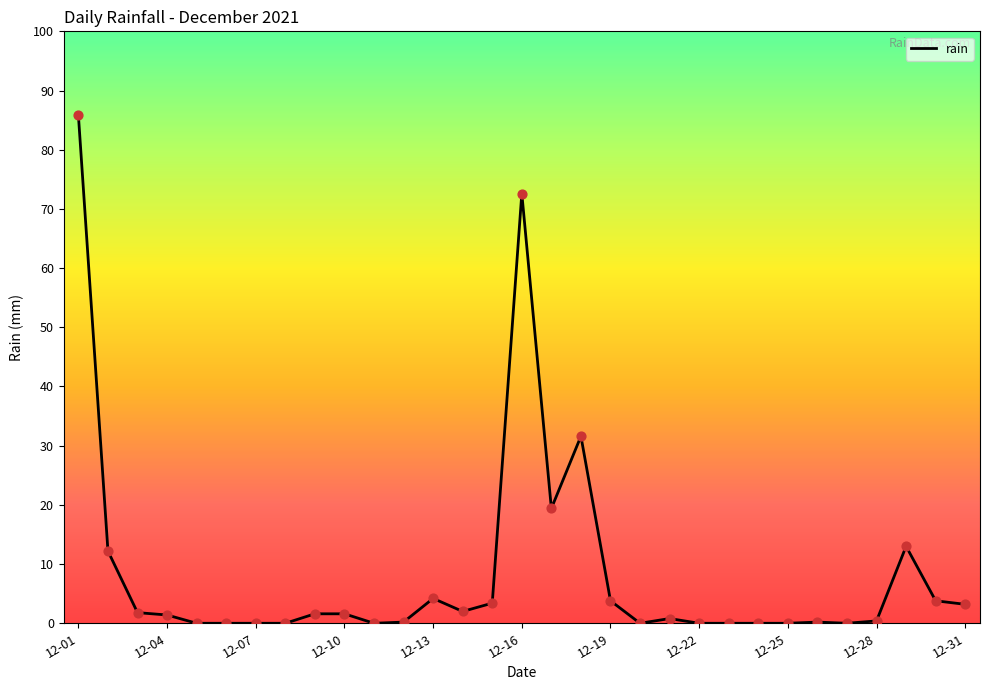

What is the greatest value displayed?

85.8